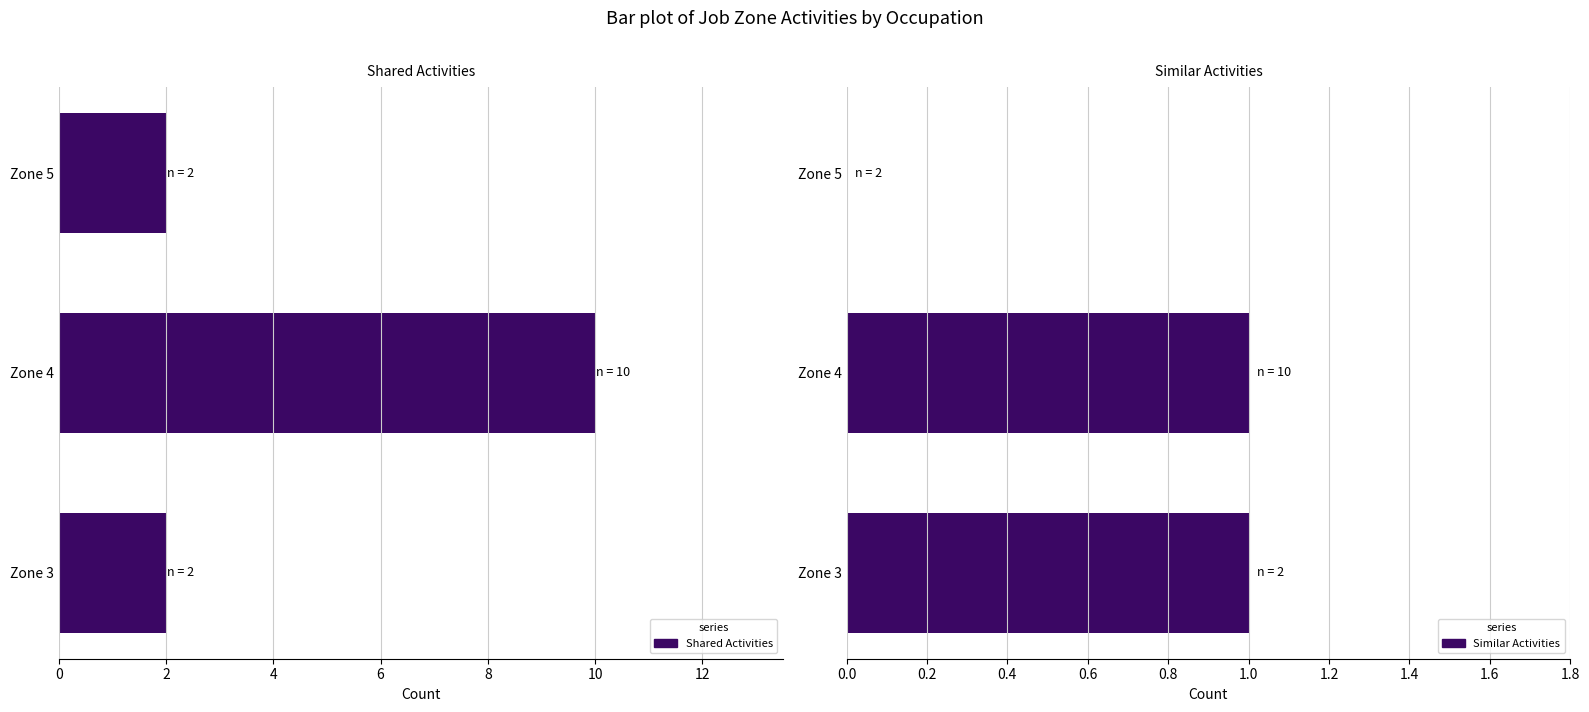

What is the difference between the maximum and minimum values in the Similar Activities series?

1